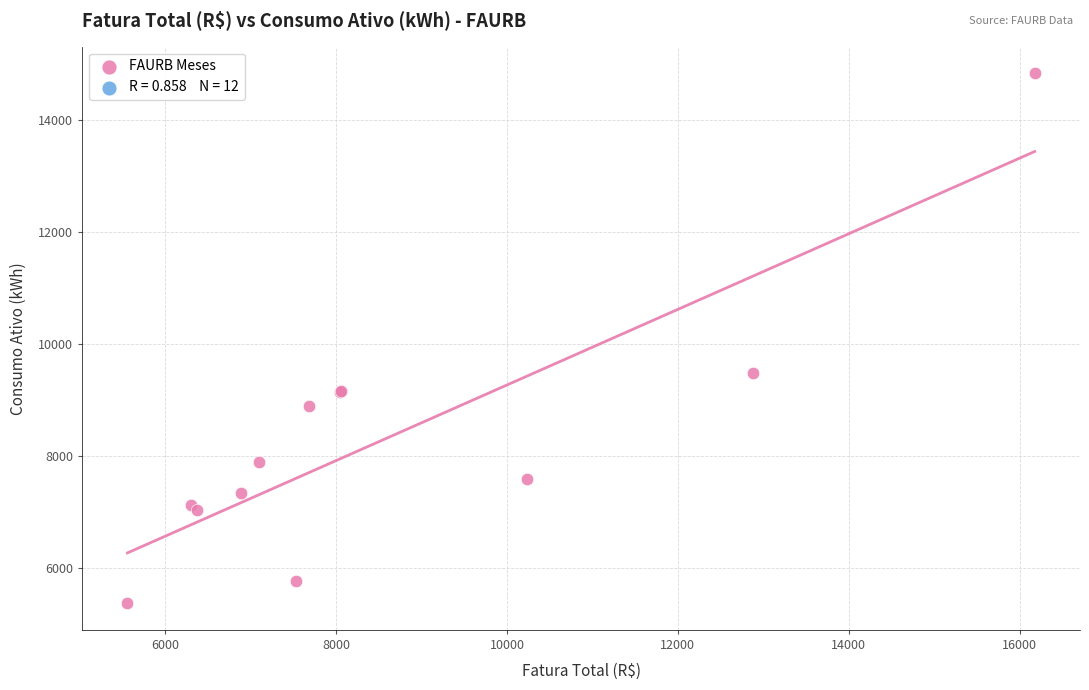

What Y value in the scatter plot is closest to 10106?

9491